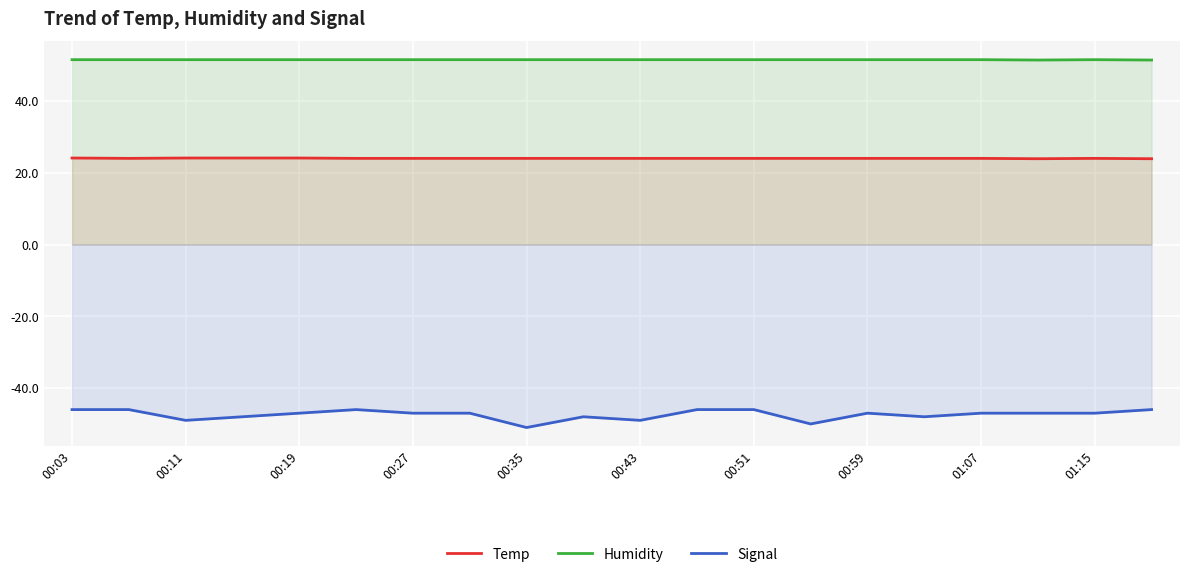

True or false: Humidity and Signal cross at least once.

False